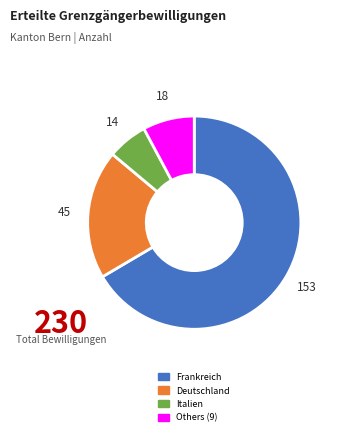

True or false: Frankreich accounts for 67% of the total.

True